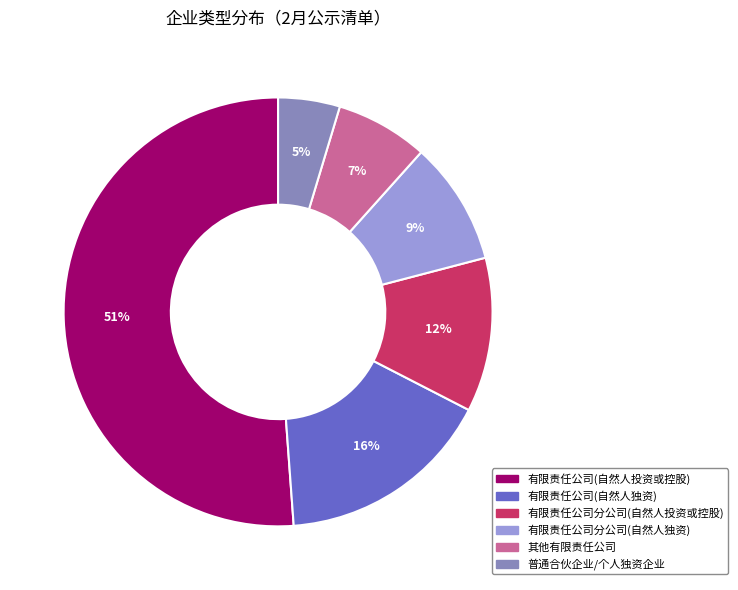

How many slices are in this pie chart?

6